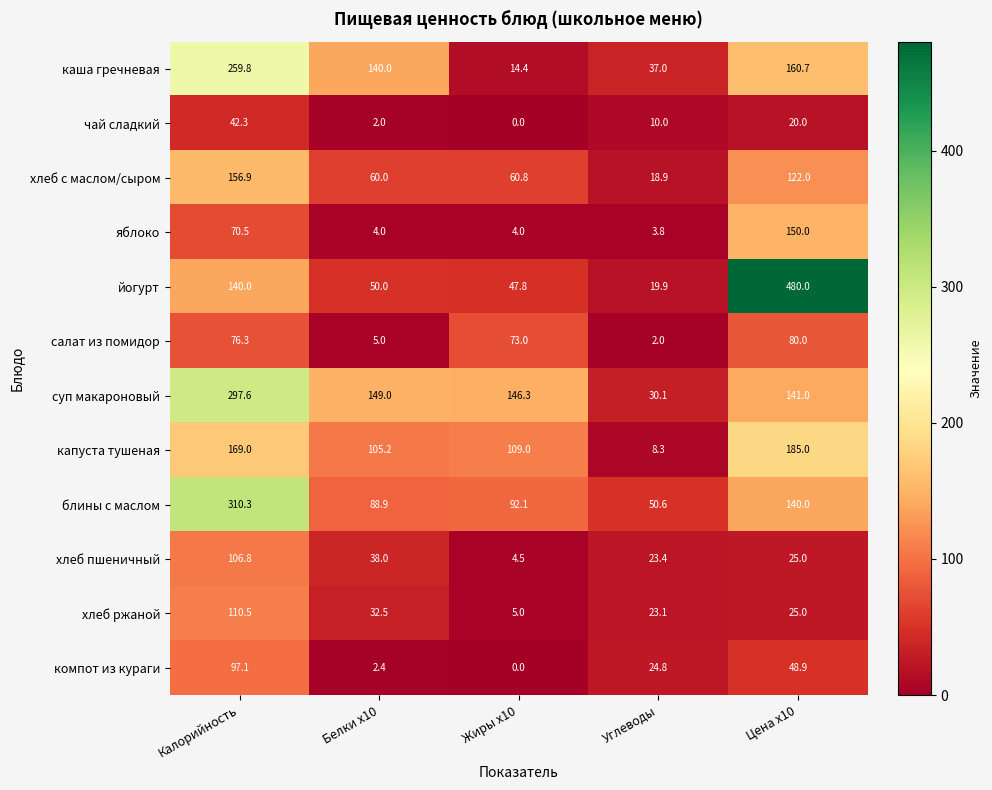

Which series has the largest total across all categories?

суп макароновый